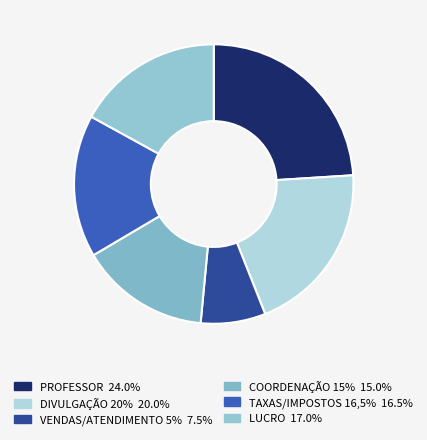

What is the smallest slice in the pie chart?

VENDAS/ATENDIMENTO 5%